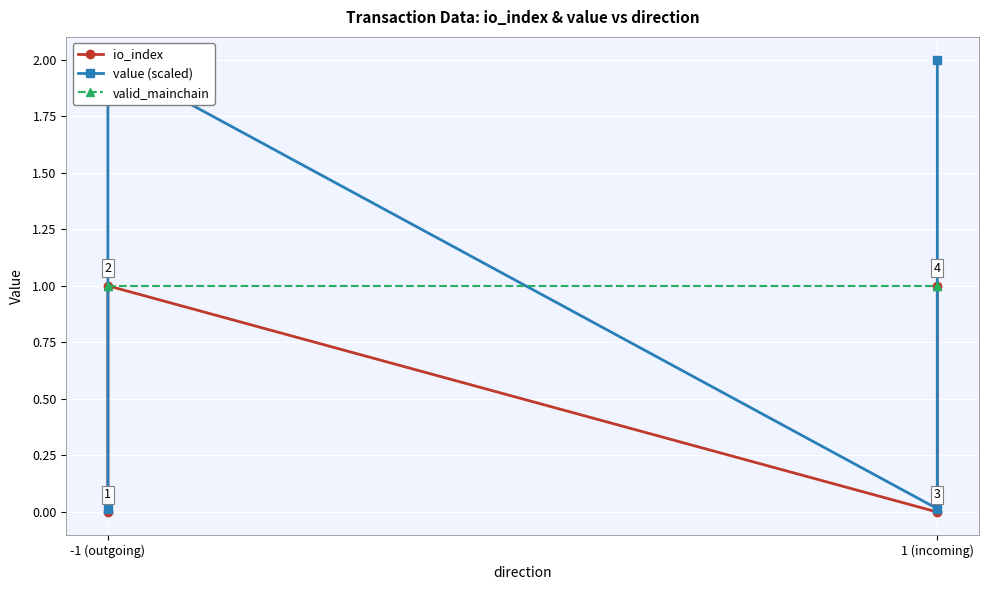

How many data points in io_index are less than 1?

2